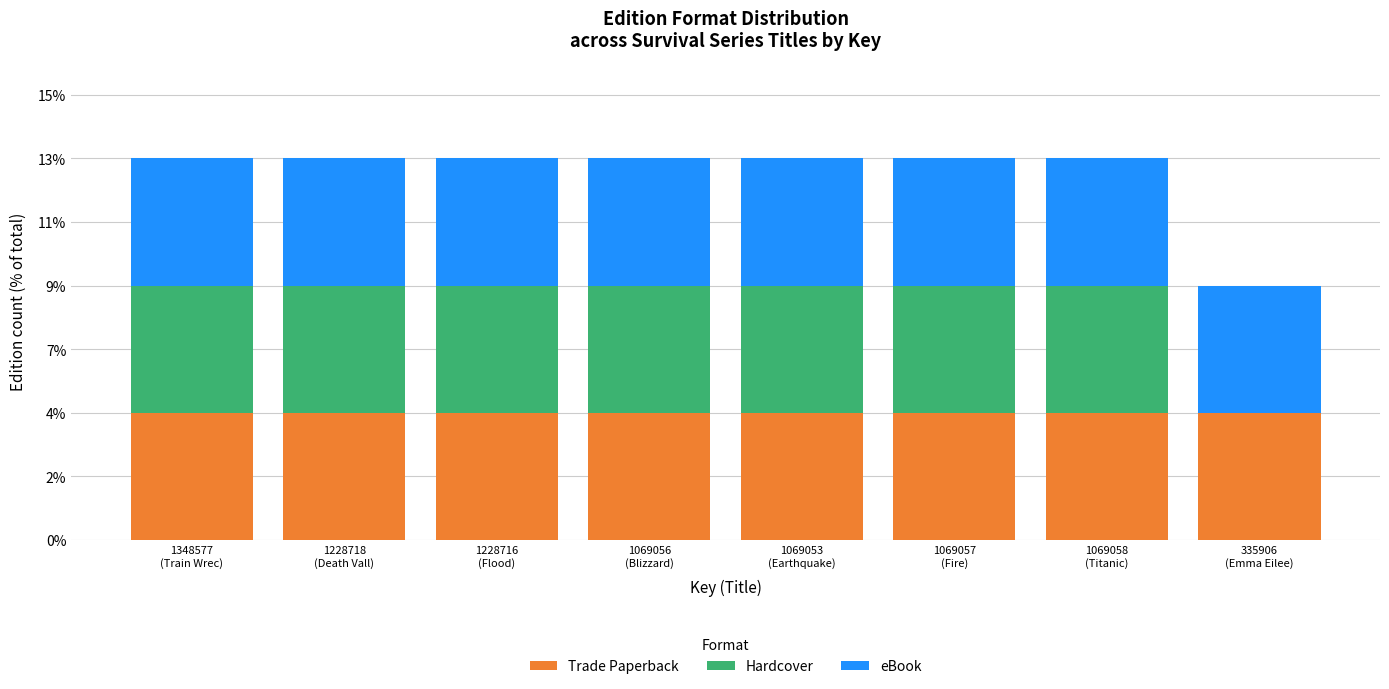

What are all the series names shown in the legend?

Trade Paperback, Hardcover, eBook